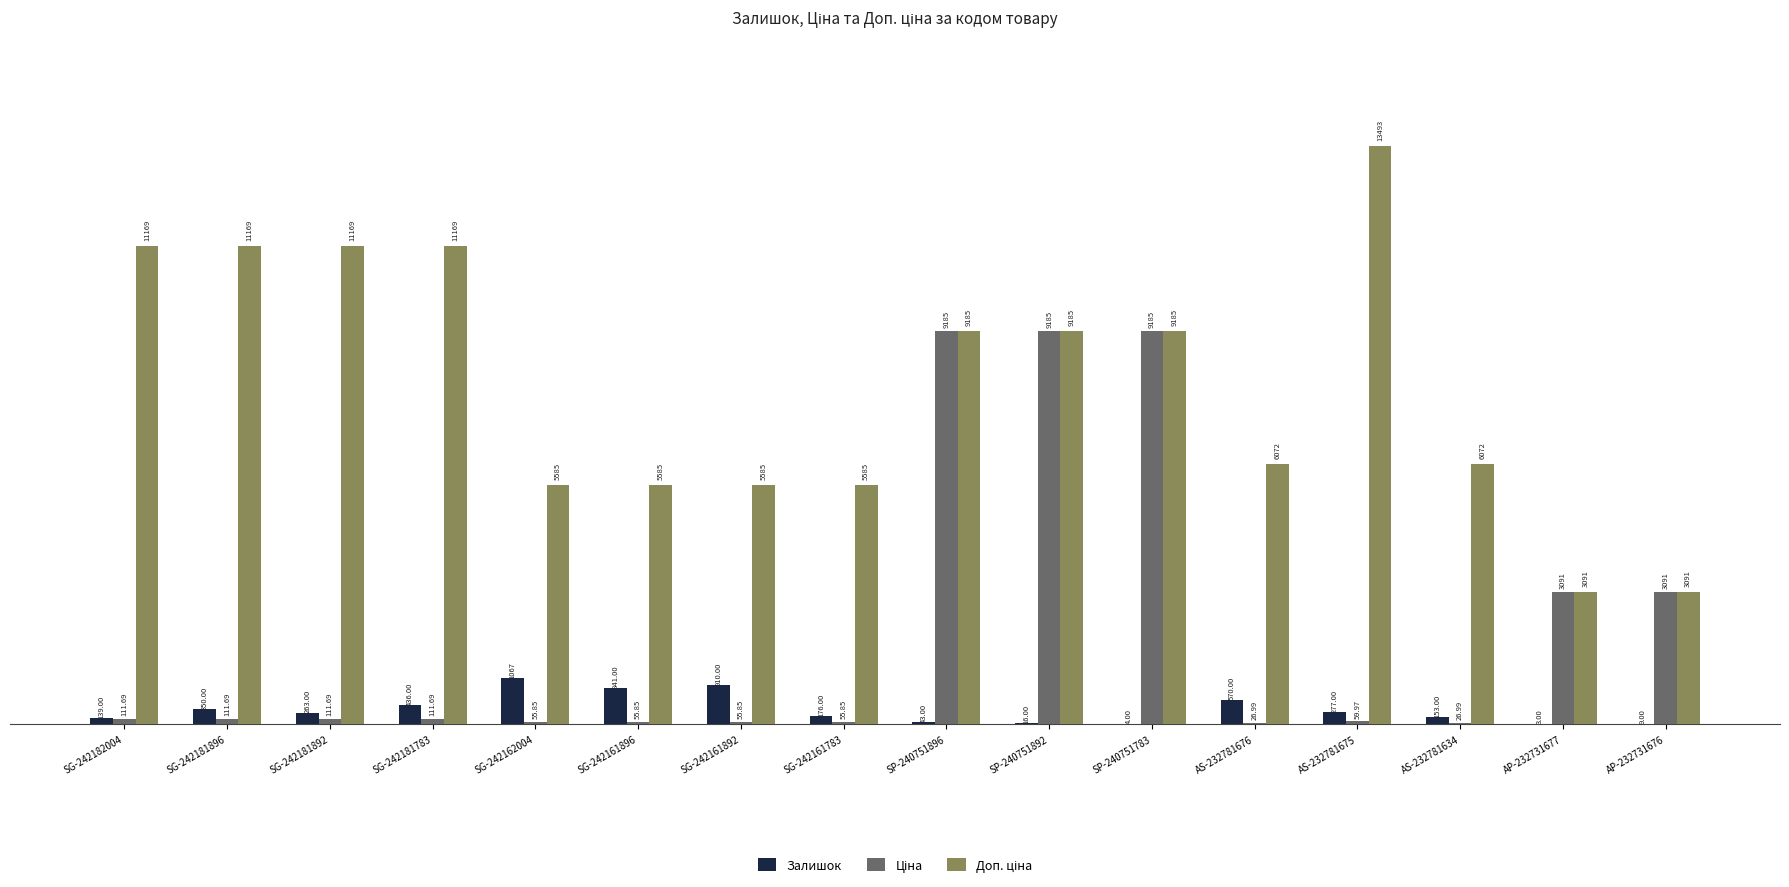

What is the total value across all series at SG-242161896?

6481.9